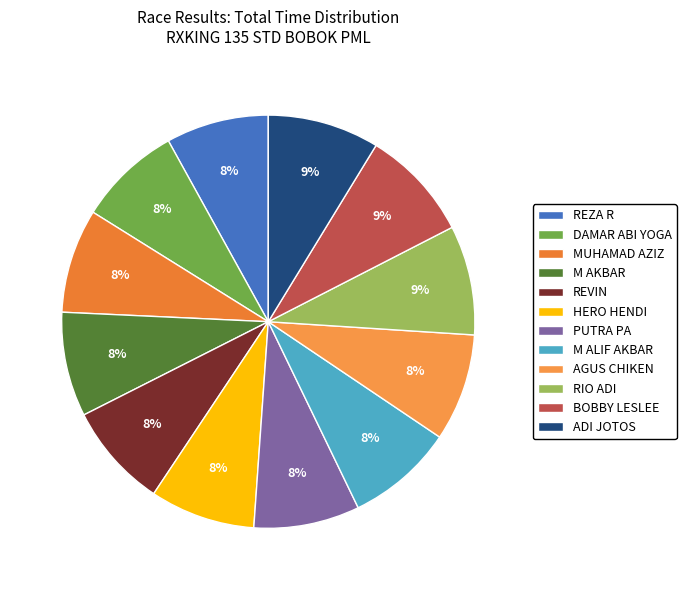

Is there a majority slice in this chart?

No